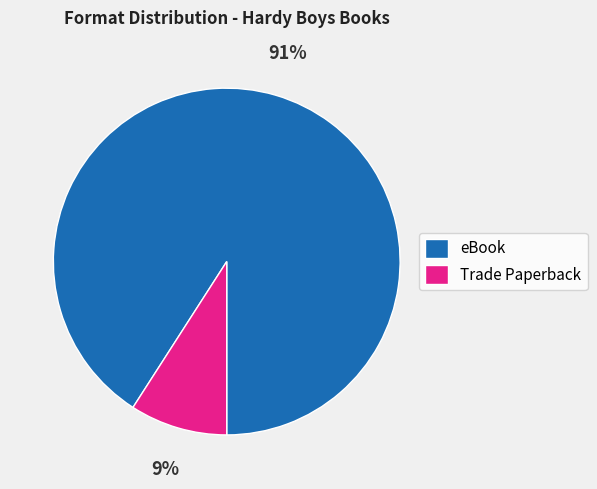

Between Trade Paperback and eBook, which is larger?

eBook